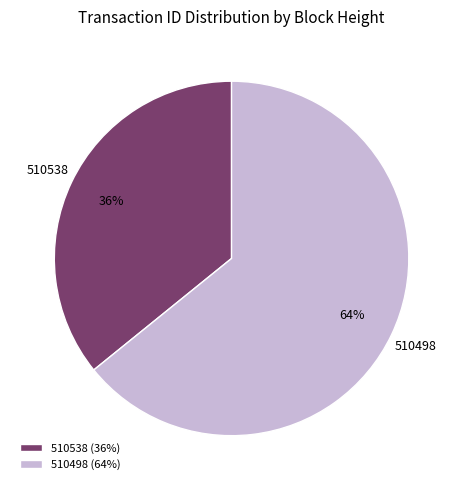

Count the number of slices in the pie.

2